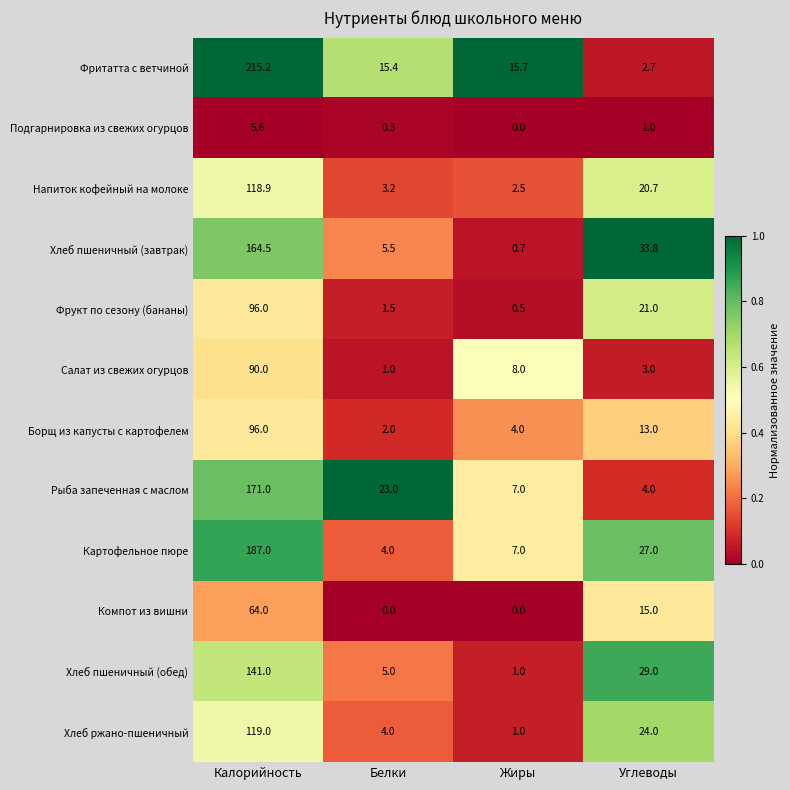

What is the greatest value displayed?

215.2